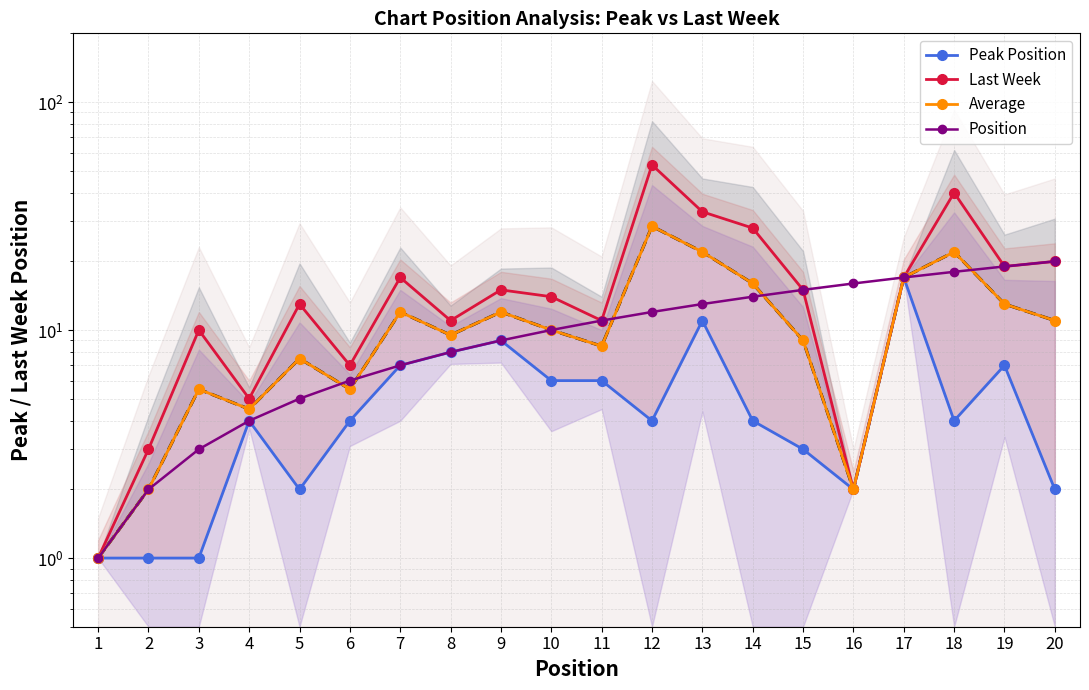

Where is the first local minimum for Average?

4